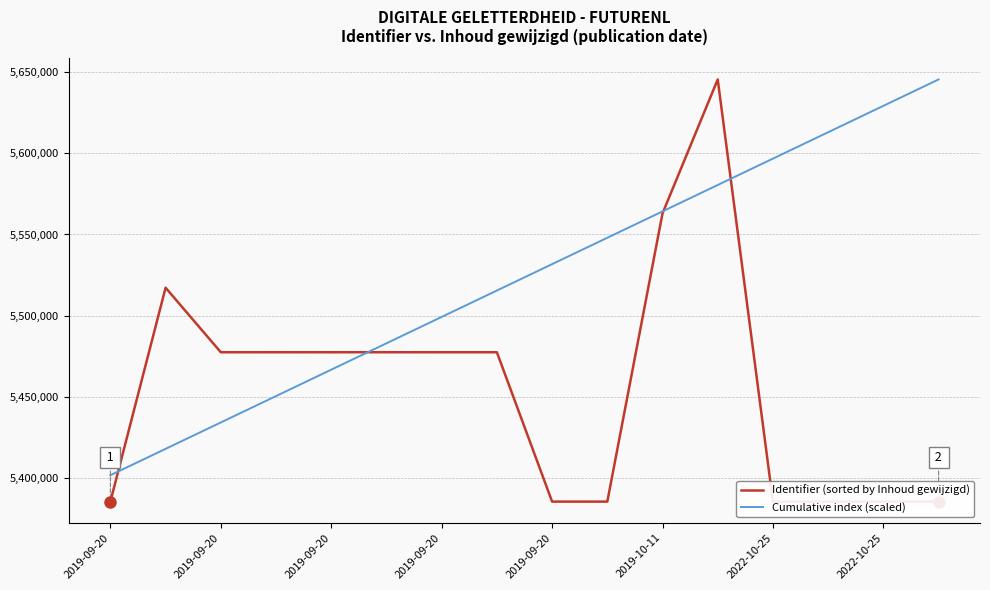

Which series has the widest spread of values?

Identifier (sorted by Inhoud gewijzigd)